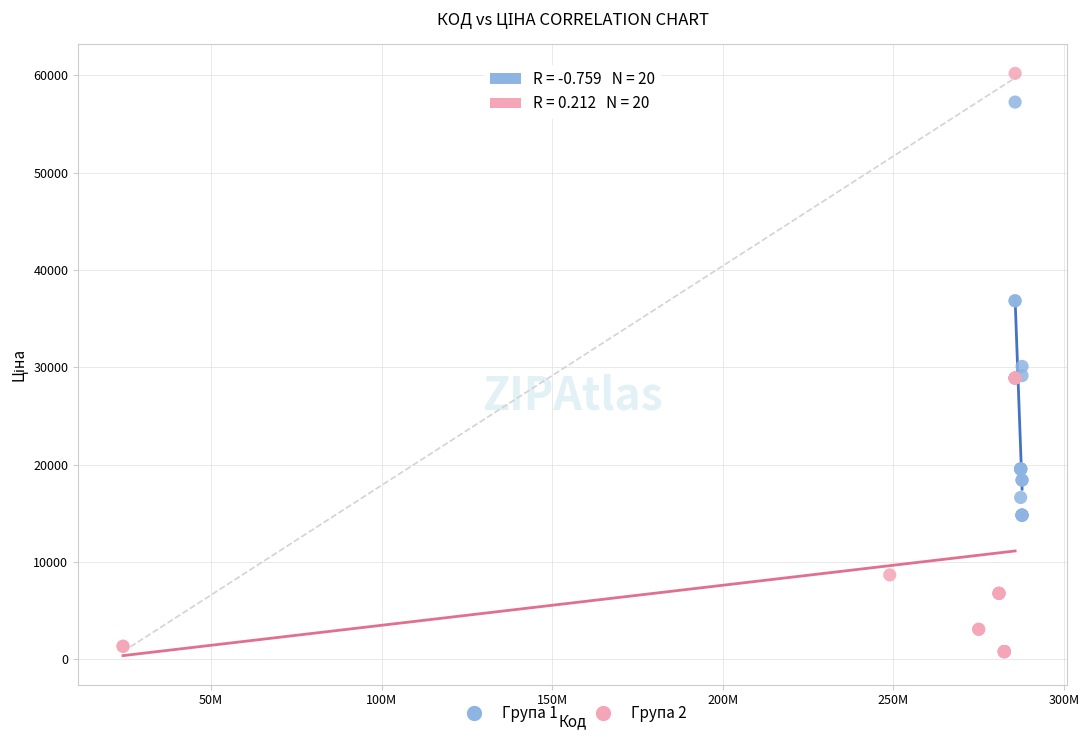

Which series reaches the maximum Y coordinate?

Група 2